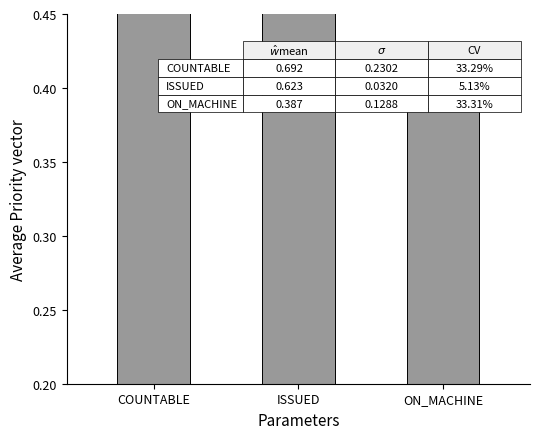

Where is the data nearest to the value 0?

ON_MACHINE